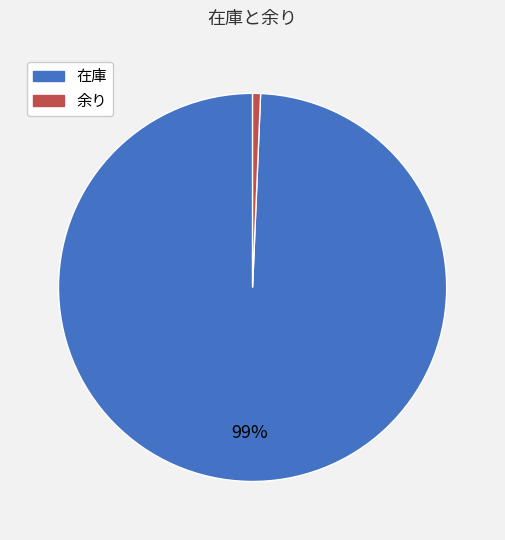

Which category has the biggest portion of the pie?

在庫